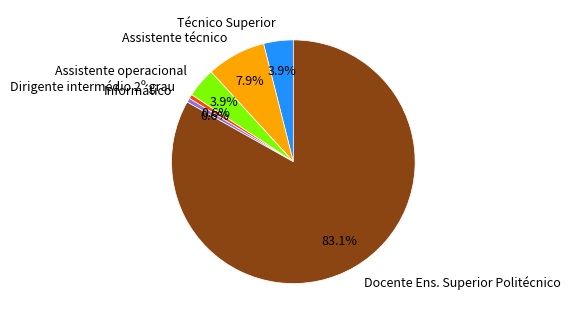

To the nearest percent, what is the average slice percentage?

17%